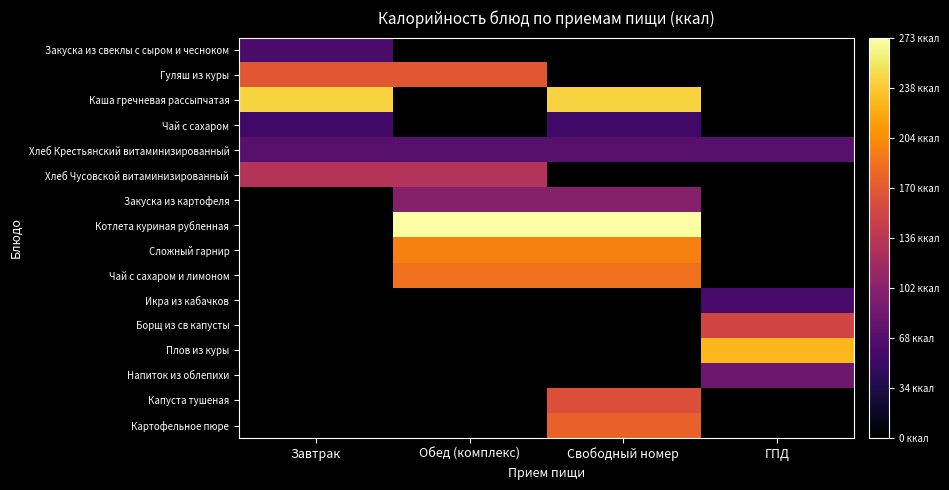

What is the smallest value displayed?

54.5